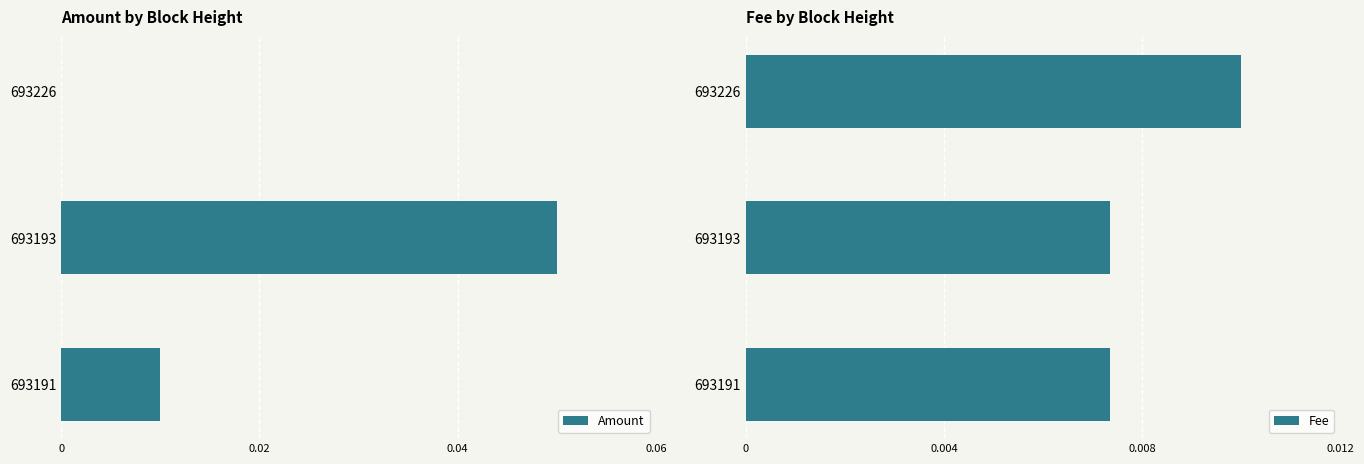

Are the bars grouped side by side (vs. stacked)?

Yes